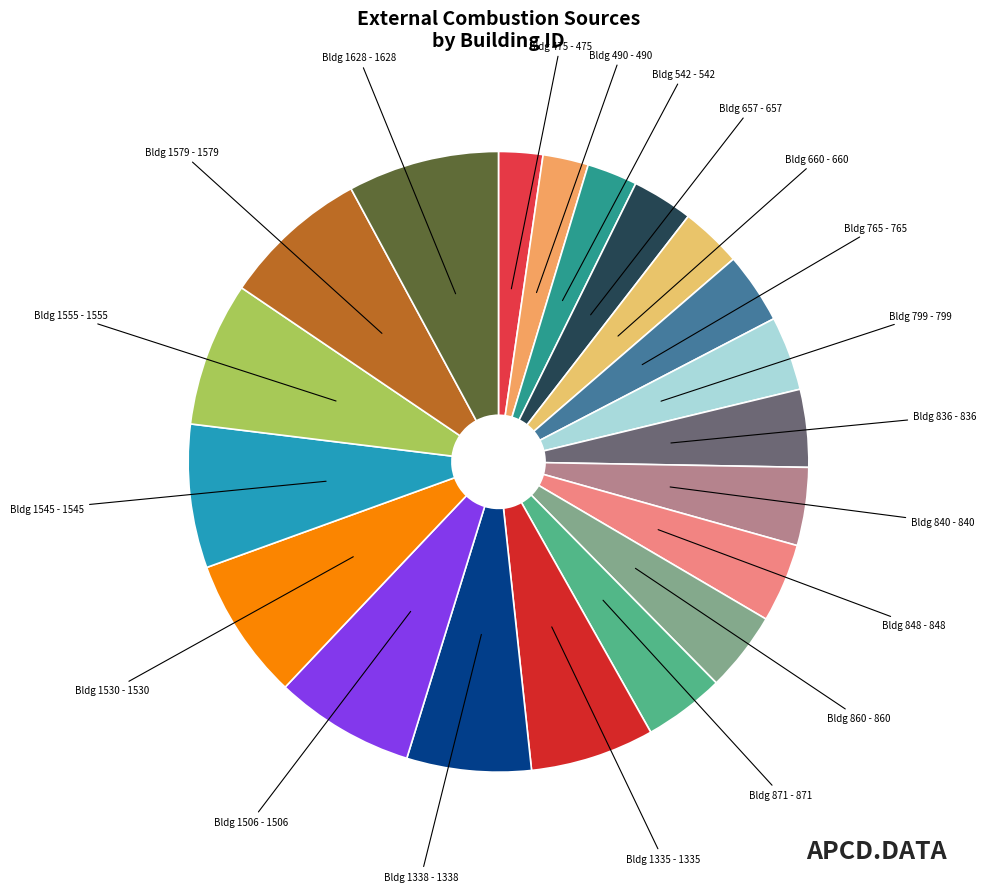

Is it true that Bldg 1335 is 6% of the pie?

True